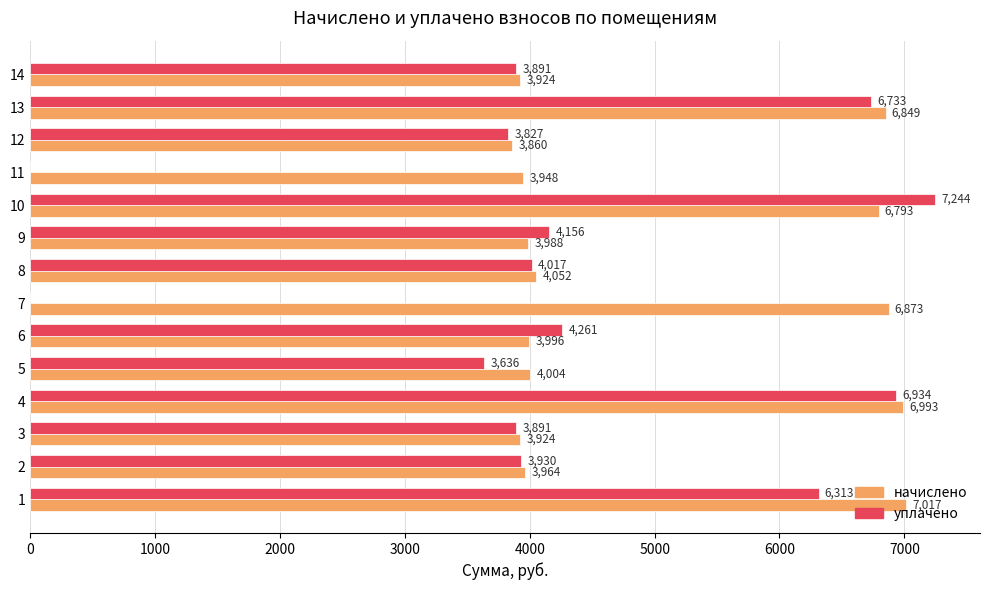

Is the value of уплачено at 11 greater than the value of начислено at 2?

No